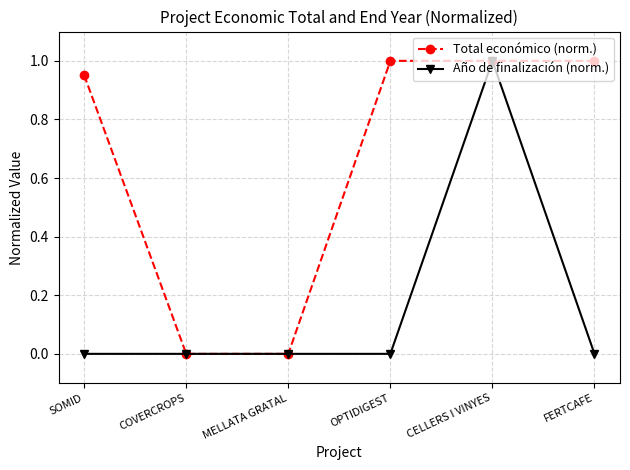

The value of Total económico (norm.) at COVERCROPS is 0.0. True or false?

True